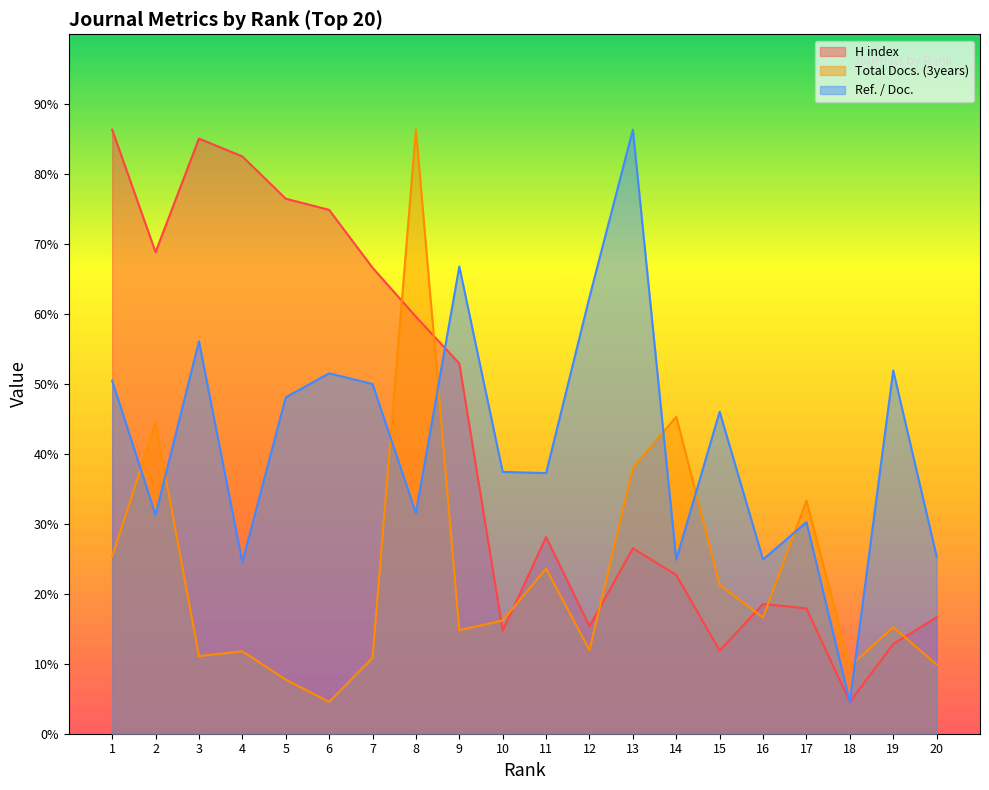

True or false: Ref. / Doc. has more than 1 points higher than both neighbors.

True